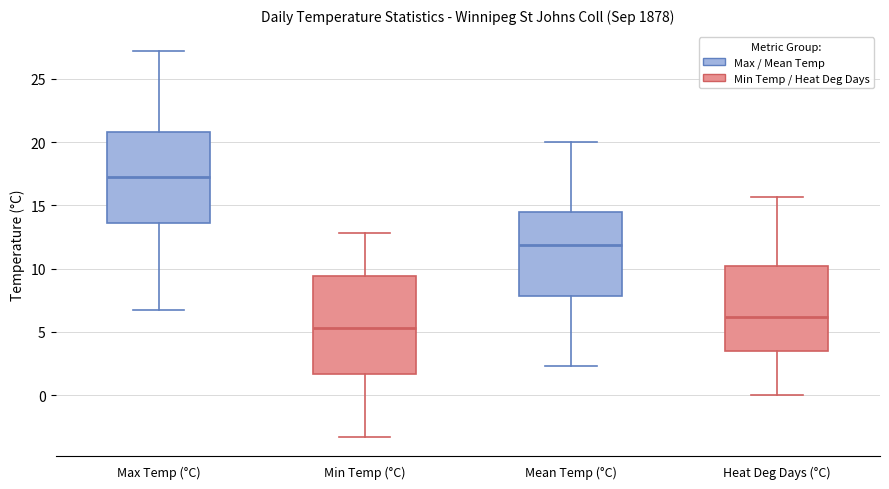

Where does the median line of the box for Min Temp (°C) sit on the y-axis? The values are not printed on the chart, so give them approximately, as read against the axis.

5.5